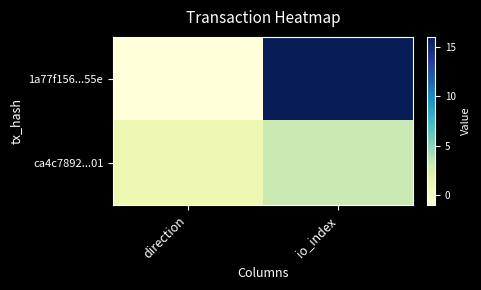

Which has a higher value, direction or io_index?

io_index